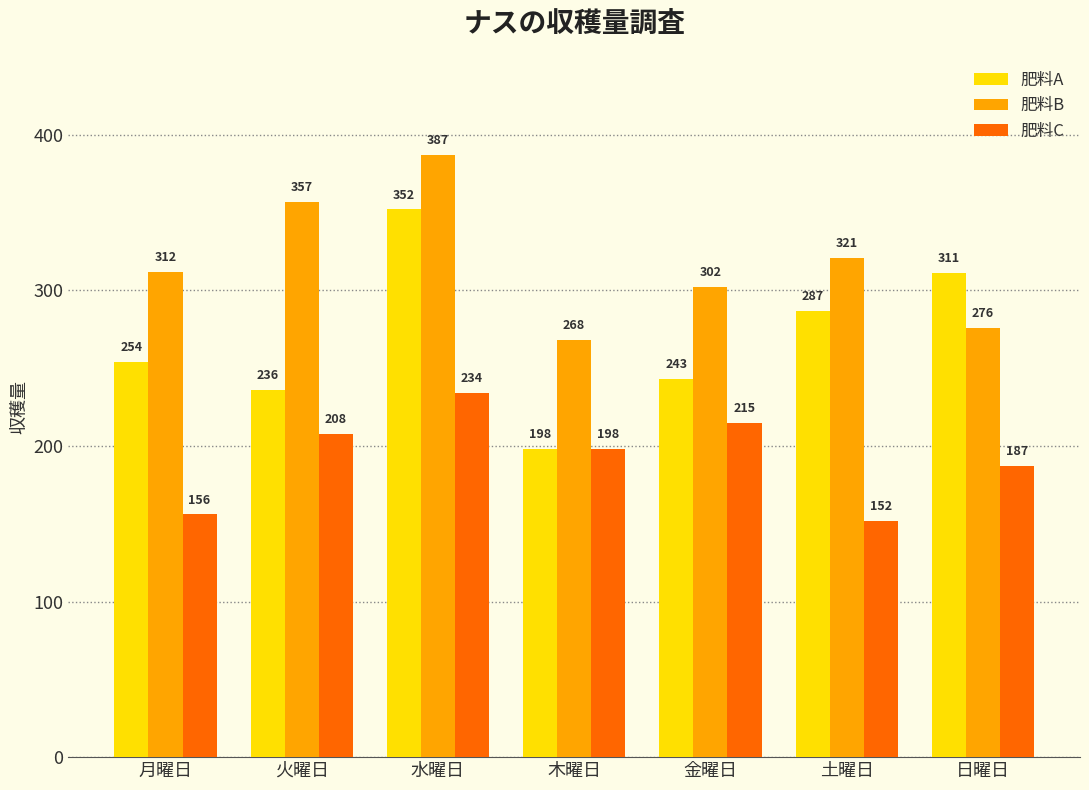

What is the label of the 3rd bar from the left?

水曜日